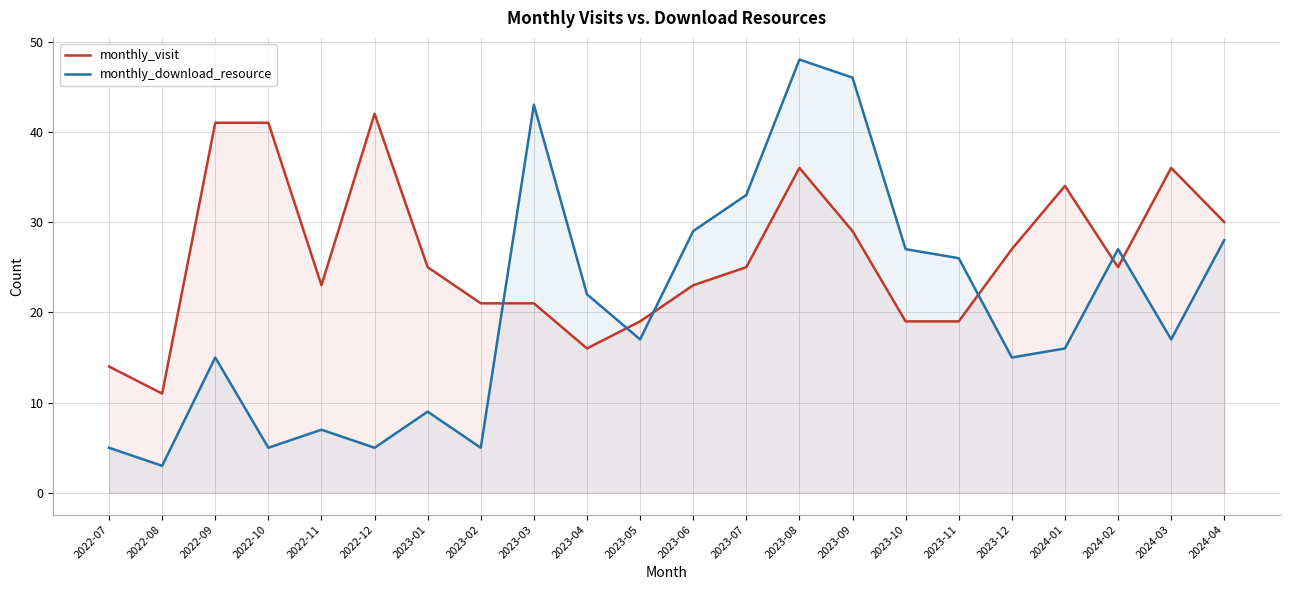

What is the sum of the monthly_visit values at 2022-10 and 2023-09?

70